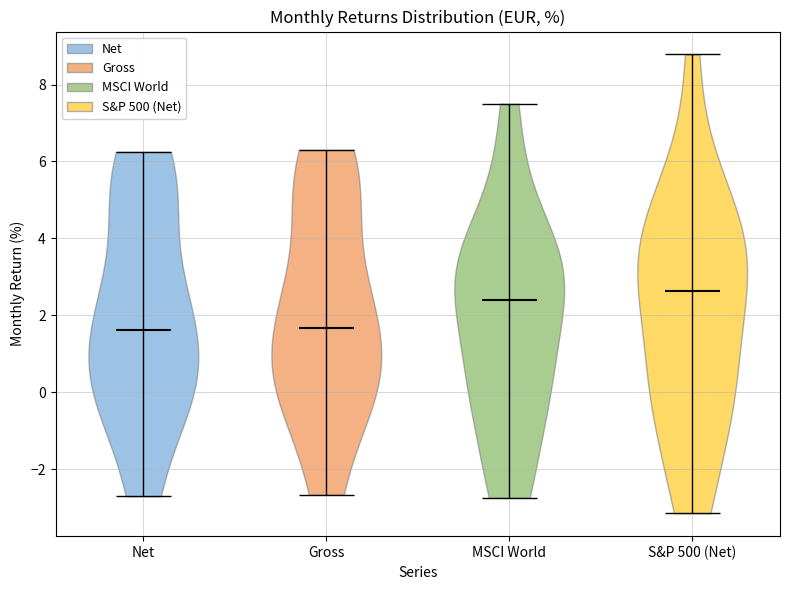

Where does the median line of the violin for MSCI World sit on the y-axis? The values are not printed on the chart, so give them approximately, as read against the axis.

2.4